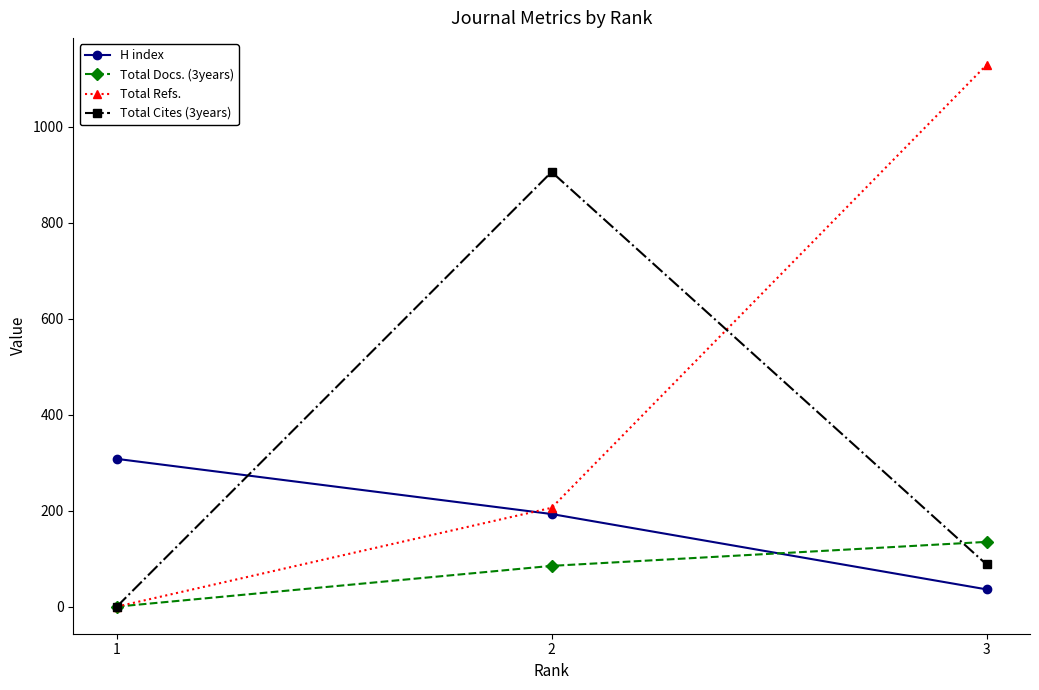

Which series has the largest total across all categories?

Total Refs.